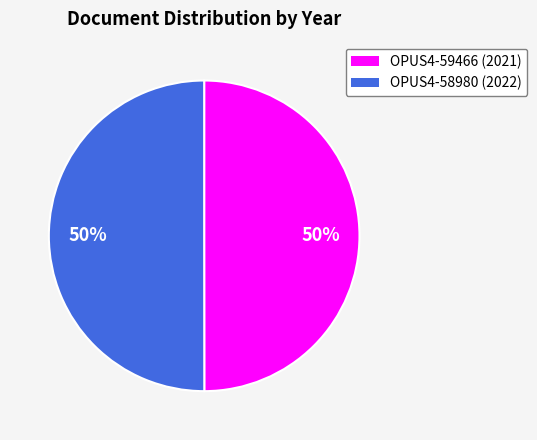

Is the sum of OPUS4-59466 and OPUS4-58980 greater than half?

Yes